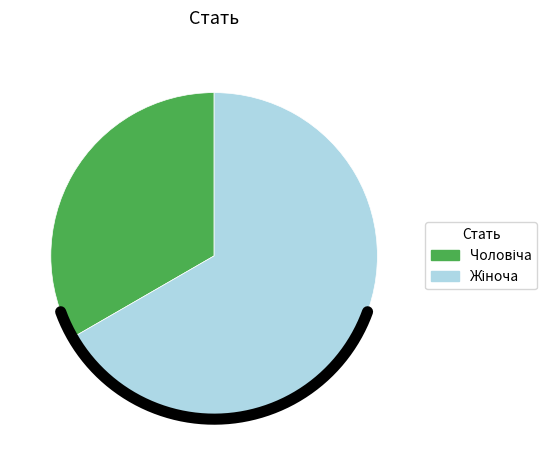

To the nearest percent, what is the difference between the largest and smallest slice percentages?

33%